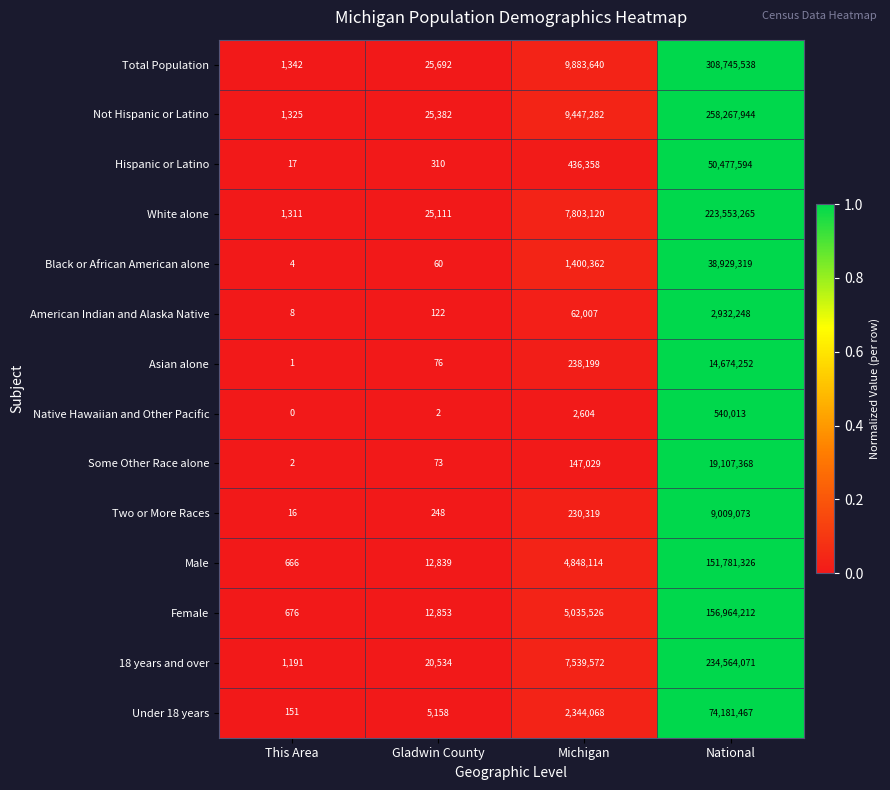

What is the average value of the Native Hawaiian and Other Pacific series?

135655